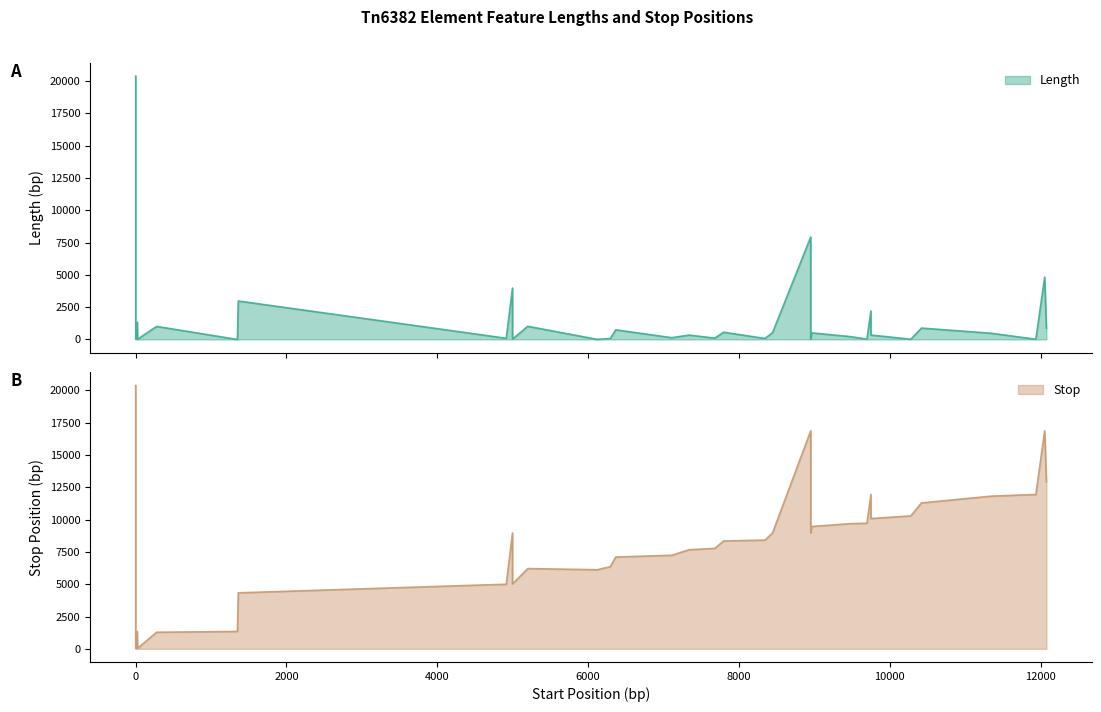

True or false: Stop and Length intersect in this chart.

False